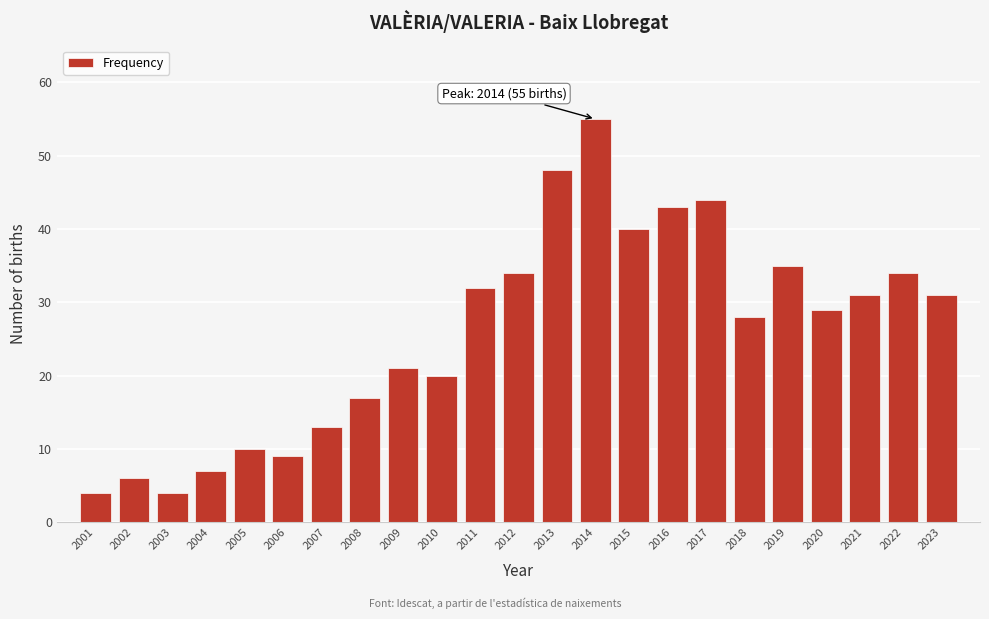

Reading left to right, extract all data points from this chart.

2001=4	2002=6	2003=4	2004=7	2005=10	2006=9	2007=13	2008=17	2009=21	2010=20	2011=32	2012=34	2013=48	2014=55	2015=40	2016=43	2017=44	2018=28	2019=35	2020=29	2021=31	2022=34	2023=31